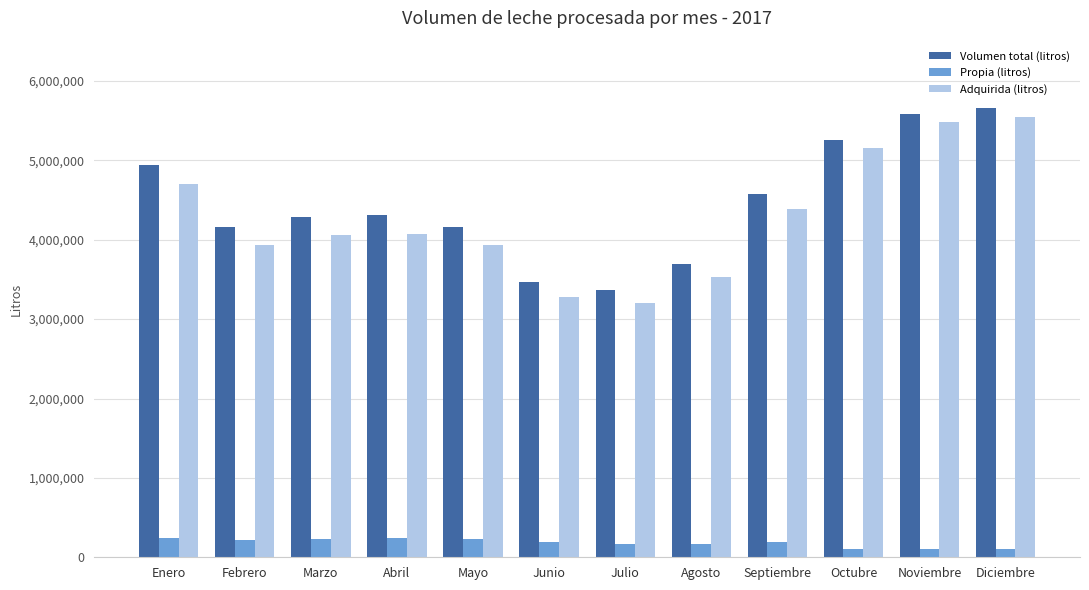

Which category has the highest value in the Volumen total (litros) series?

Diciembre